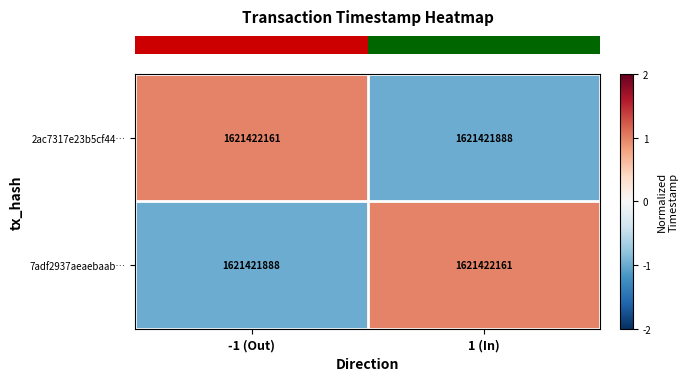

Where is row_1 nearest to the value 0?

-1 (Out)